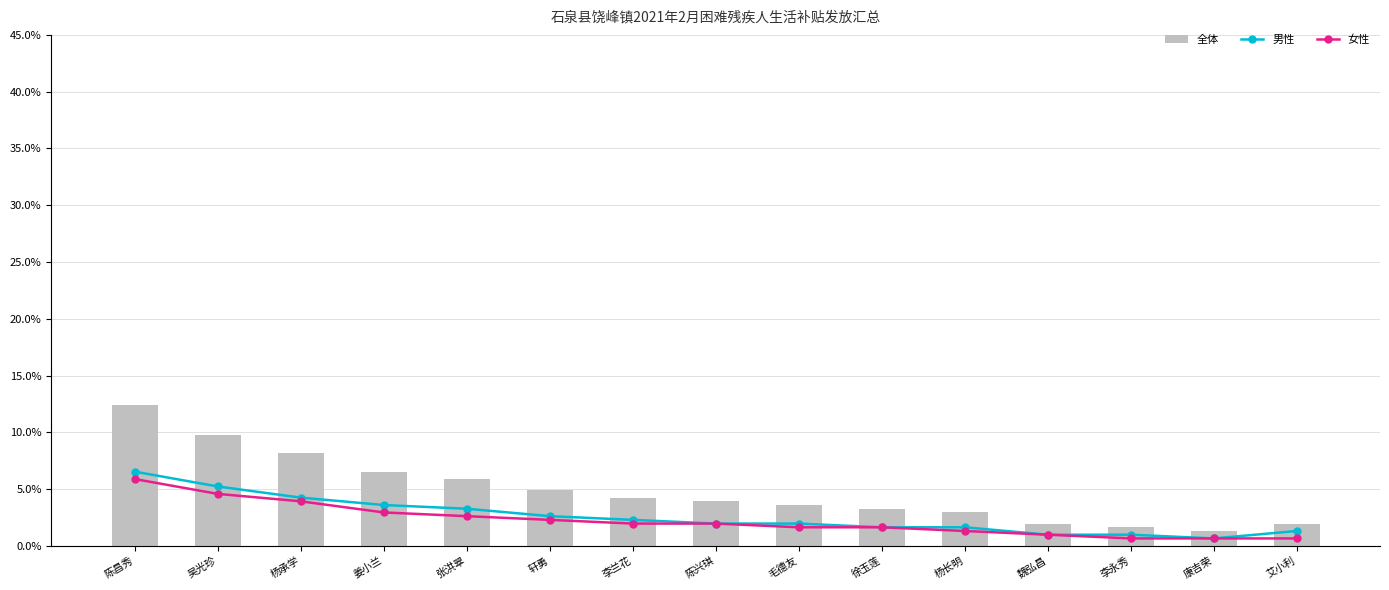

Reading left to right, transcribe all the data shown in this chart.

全体: 陈昌秀=12.4	吴光珍=9.8	杨承学=8.2	姜小兰=6.5	张洪翠=5.9	轩勇=4.9	李兰花=4.2	陈兴琪=3.9	毛德友=3.6	徐玉莲=3.3	杨长明=2.9	魏弘昌=2.0	李永秀=1.6	康吉荣=1.3	艾小利=2.0
男性: 陈昌秀=6.5	吴光珍=5.2	杨承学=4.2	姜小兰=3.6	张洪翠=3.3	轩勇=2.6	李兰花=2.3	陈兴琪=2.0	毛德友=2.0	徐玉莲=1.6	杨长明=1.6	魏弘昌=1.0	李永秀=1.0	康吉荣=0.7	艾小利=1.3
女性: 陈昌秀=5.9	吴光珍=4.6	杨承学=3.9	姜小兰=2.9	张洪翠=2.6	轩勇=2.3	李兰花=2.0	陈兴琪=2.0	毛德友=1.6	徐玉莲=1.6	杨长明=1.3	魏弘昌=1.0	李永秀=0.7	康吉荣=0.7	艾小利=0.7